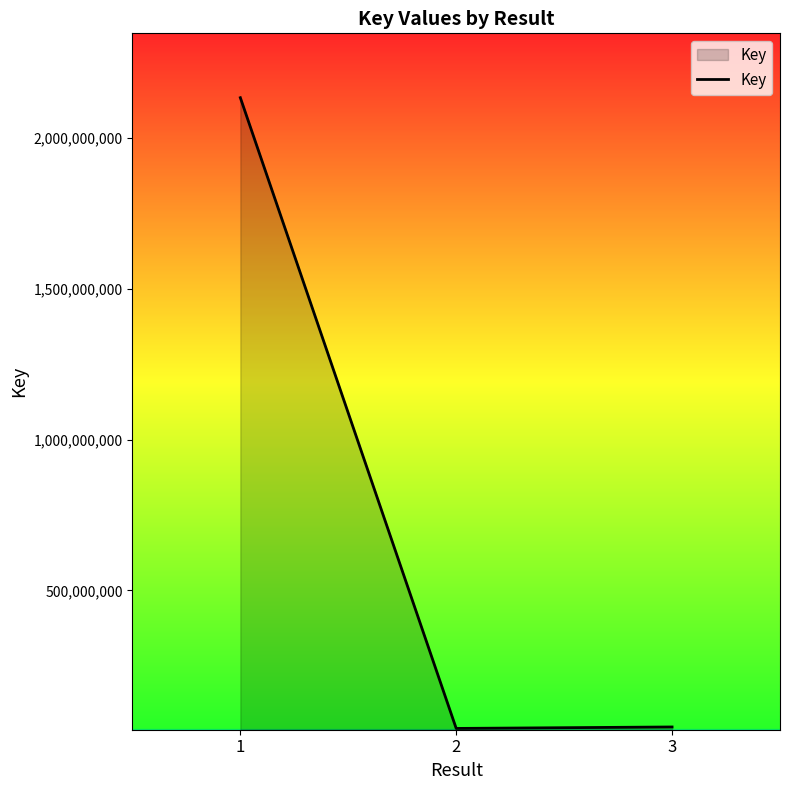

Is it true that the value at 2 is 42715931?

True